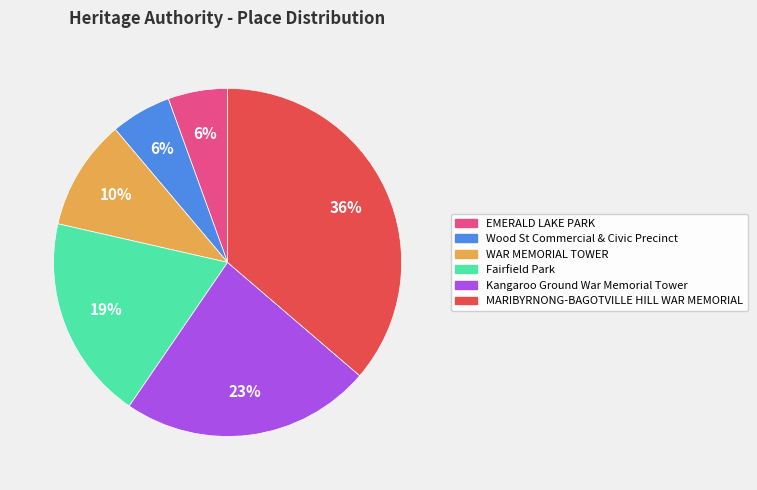

How many slices are in this pie chart?

6